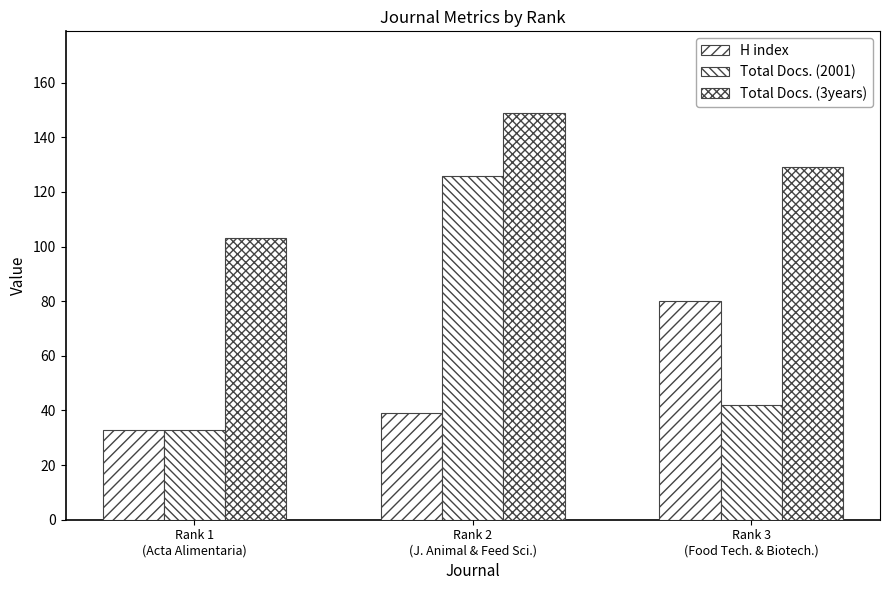

At how many categories does at least one series exceed 102?

3